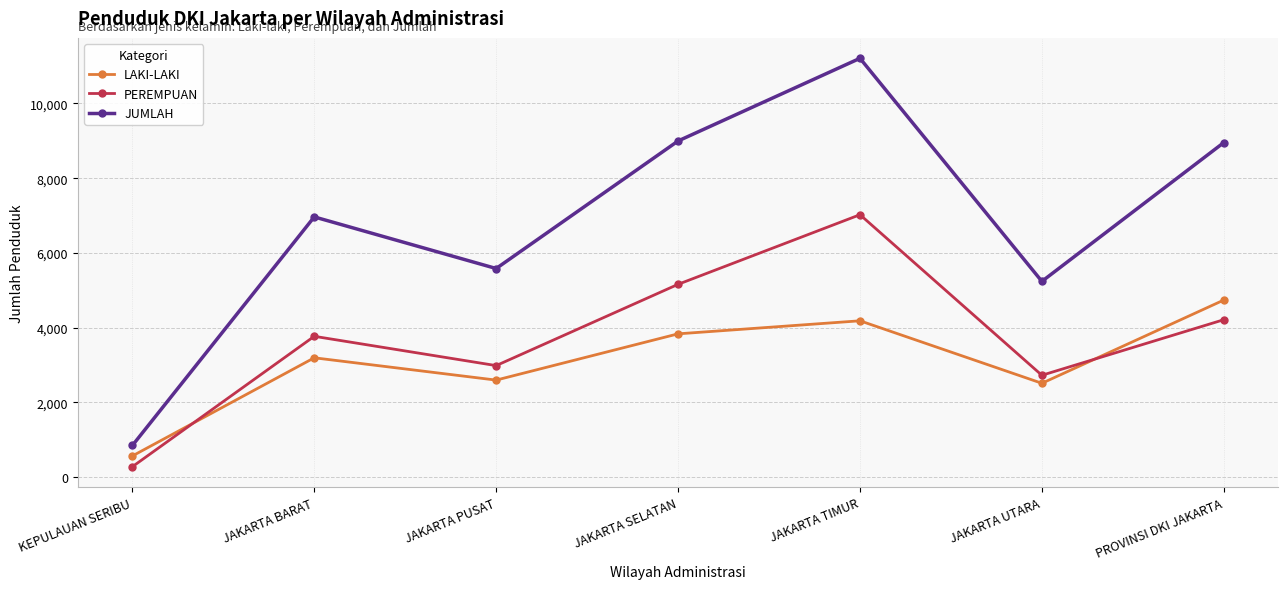

Between JAKARTA PUSAT and JAKARTA TIMUR, which series saw the biggest shift?

JUMLAH